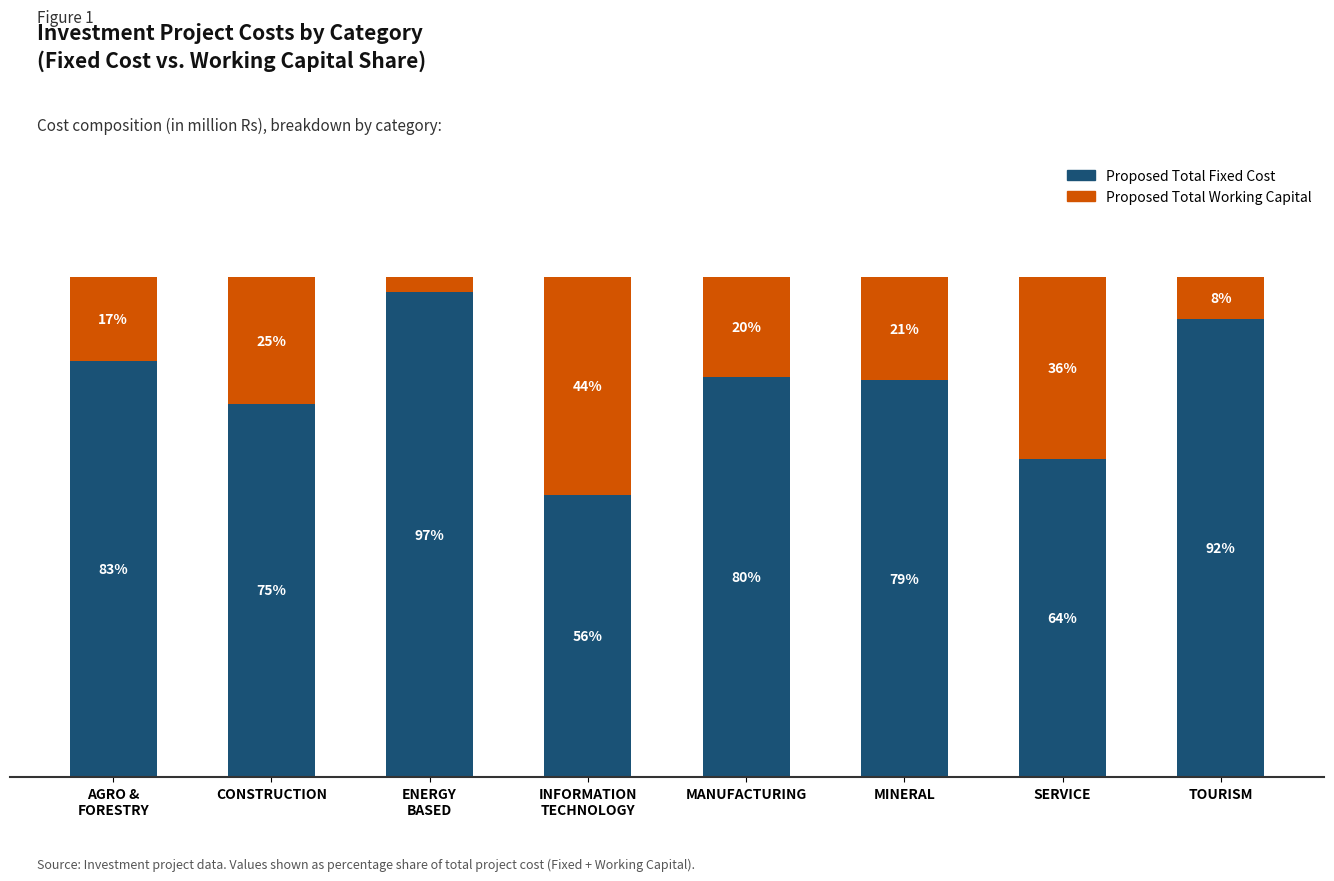

What are all the series names shown in the legend?

Proposed Total Fixed Cost, Proposed Total Working Capital